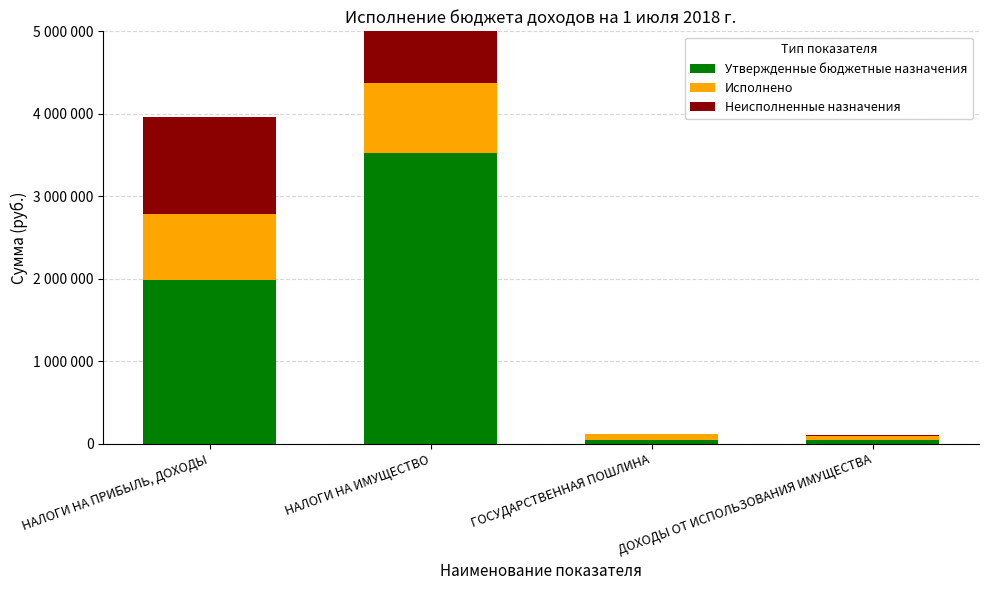

What is the sum of the Утвержденные бюджетные назначения values at НАЛОГИ НА ИМУЩЕСТВО and ГОСУДАРСТВЕННАЯ ПОШЛИНА?

3578000.0